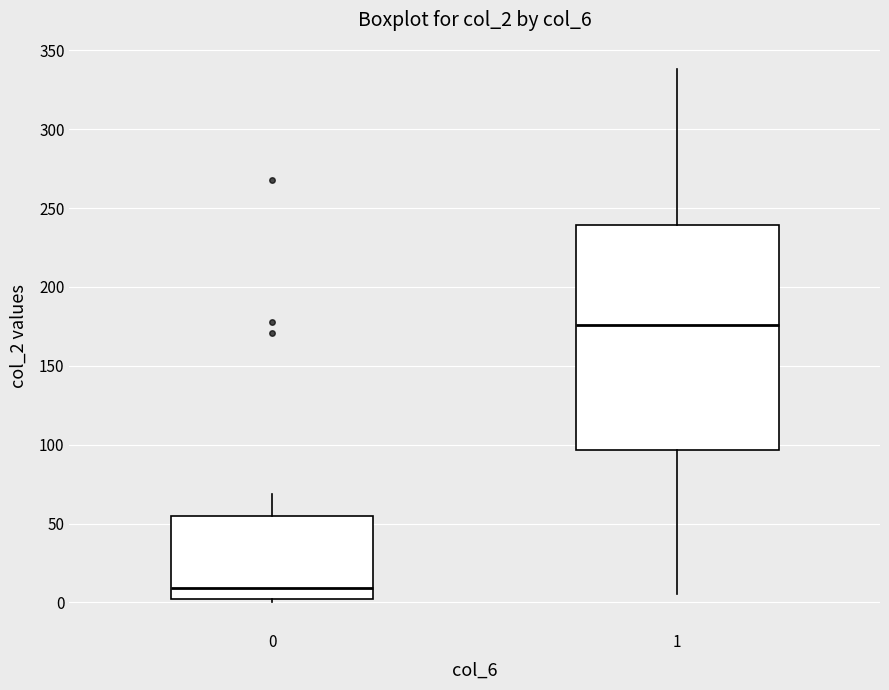

Reading left to right, transcribe this box plot: for each box, give where its median line is, the range the box spans, and where its two whiskers end, as read against the y-axis. The values are not printed on the chart, so give them approximately, as read against the axis.

0: median 10, box 0 to 55, whiskers 0 (just below the box's lower edge) to 70
1: median 175, box 95 to 240, whiskers 5 to 340